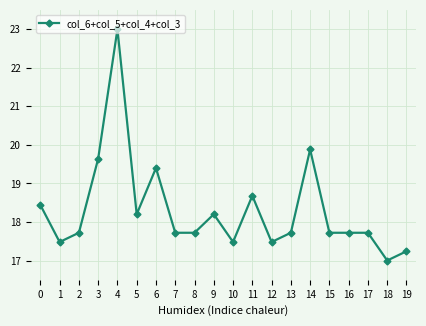

Count the number of values greater than 17.

19